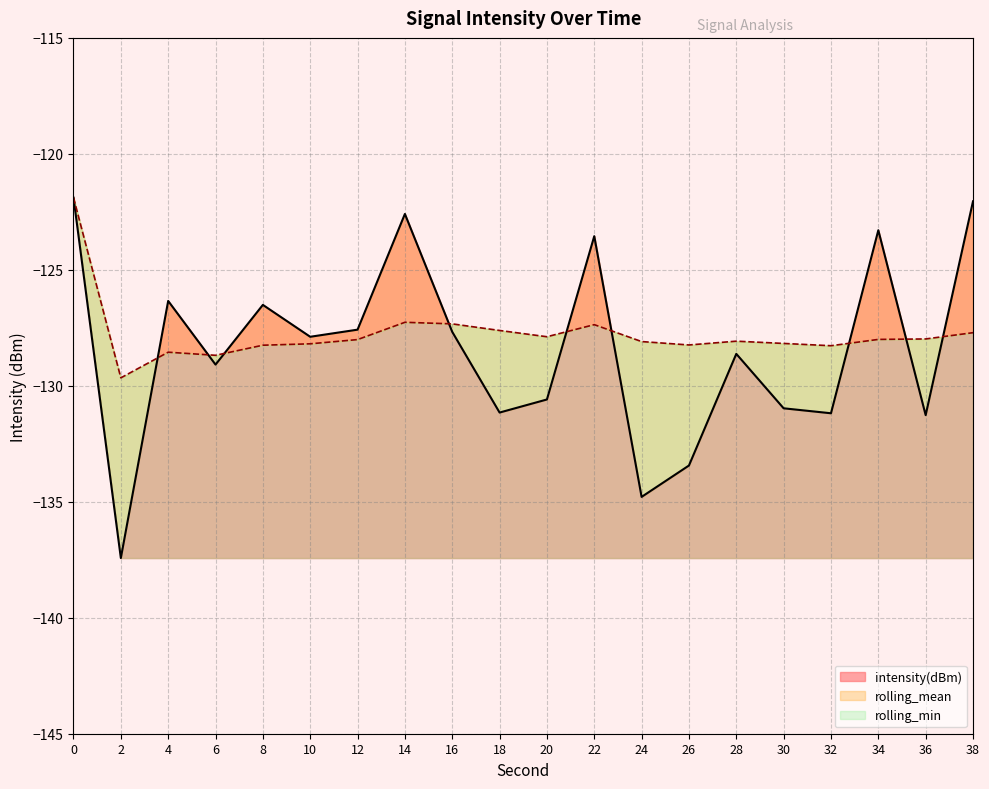

At which label does intensity(dBm) reach its minimum?

2